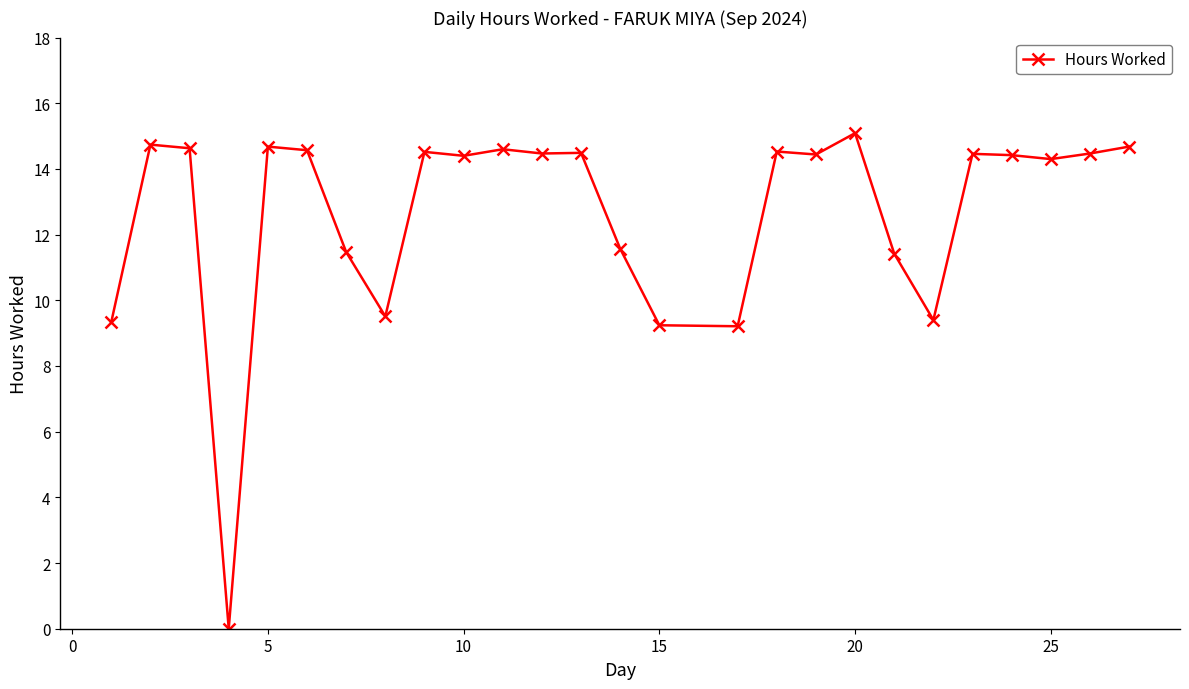

True or false: the data has more than 1 interior local peaks.

True